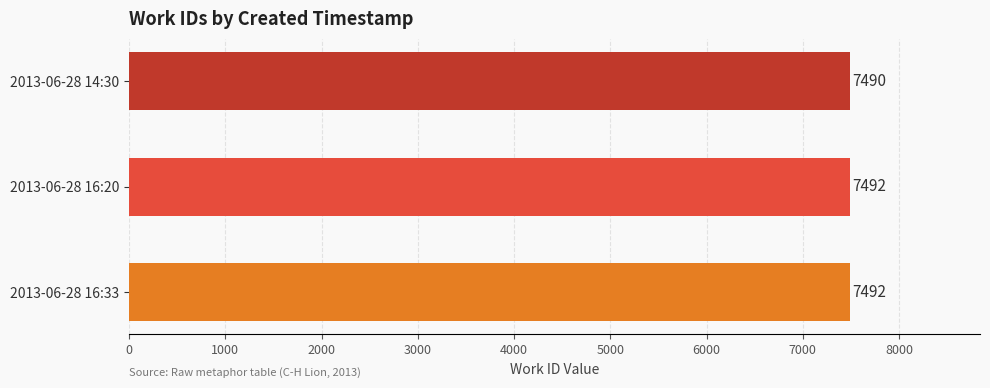

What is the label of the 2nd bar from the bottom?

2013-06-28 16:20